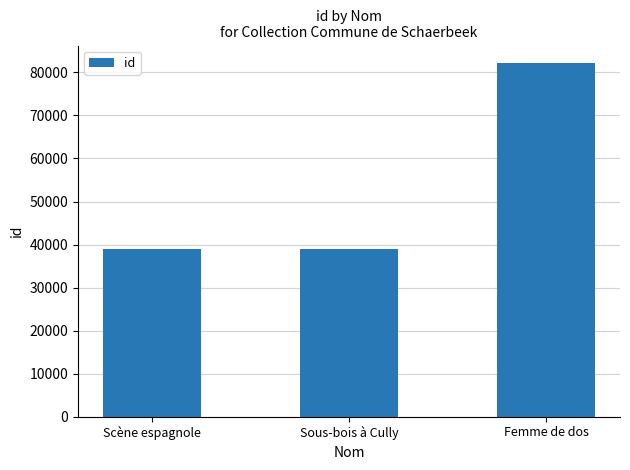

What is the sum of all values?

160039